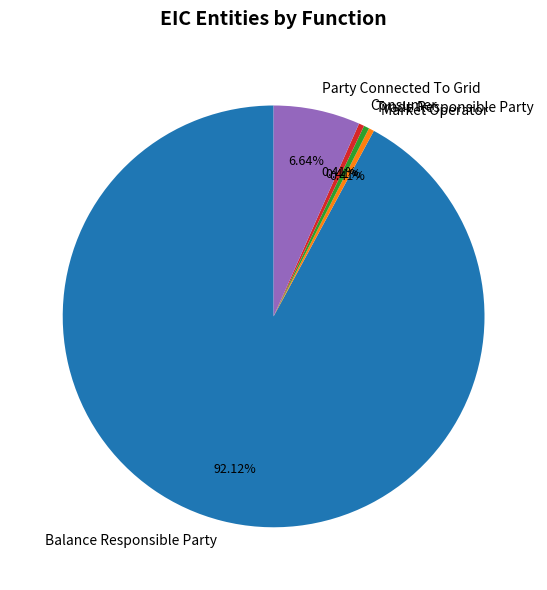

Does any single category account for the majority?

Yes